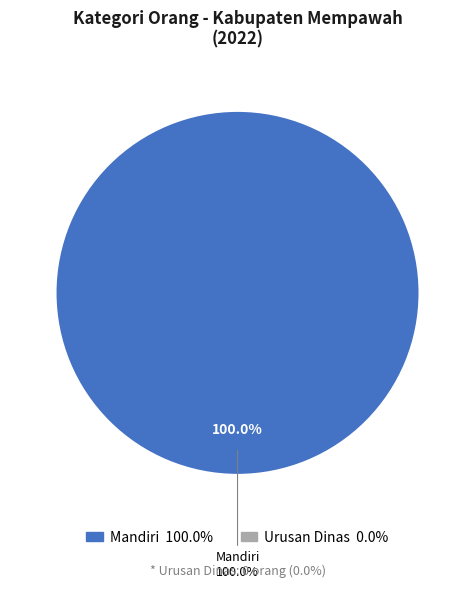

Is it true that Mandiri is 100% of the pie?

True